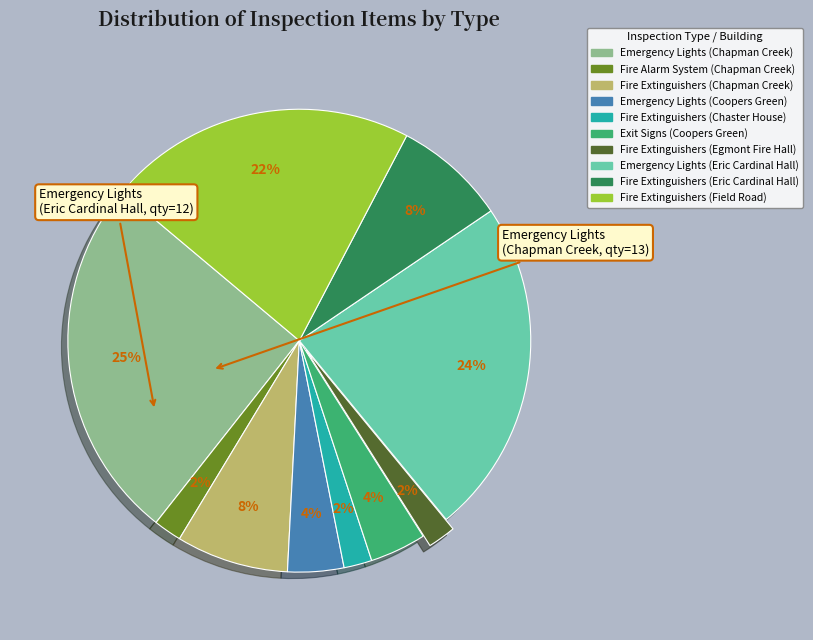

How many segments does this pie chart have?

10